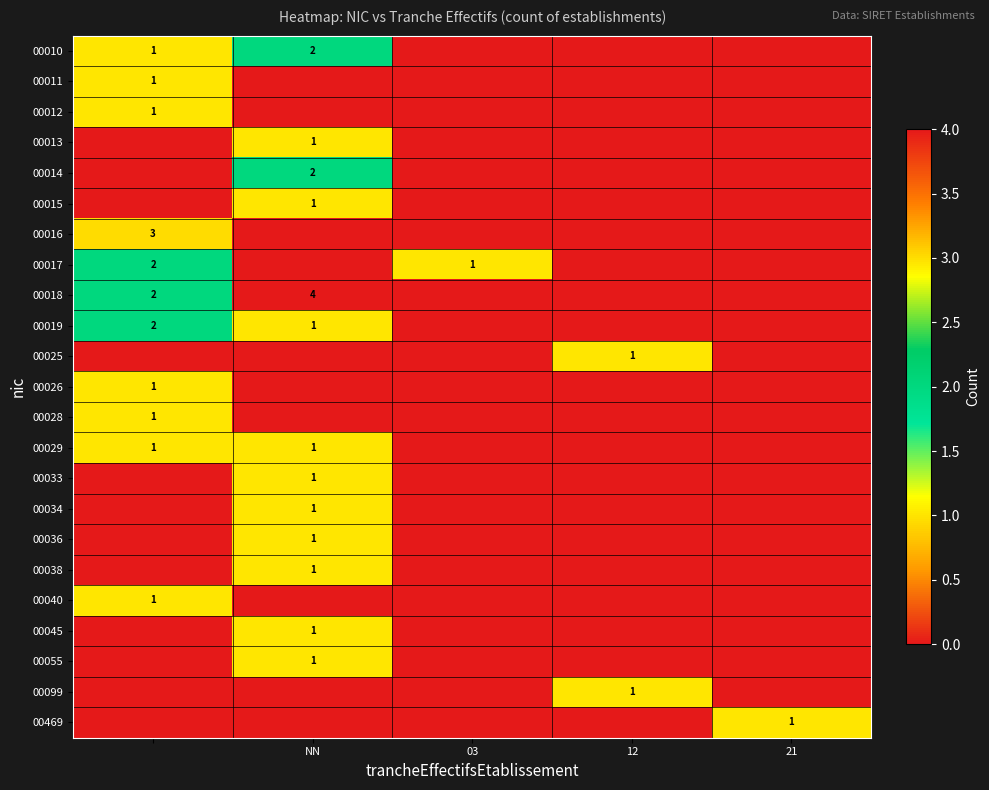

The 00033 series shows 1 at NN. True or false?

True